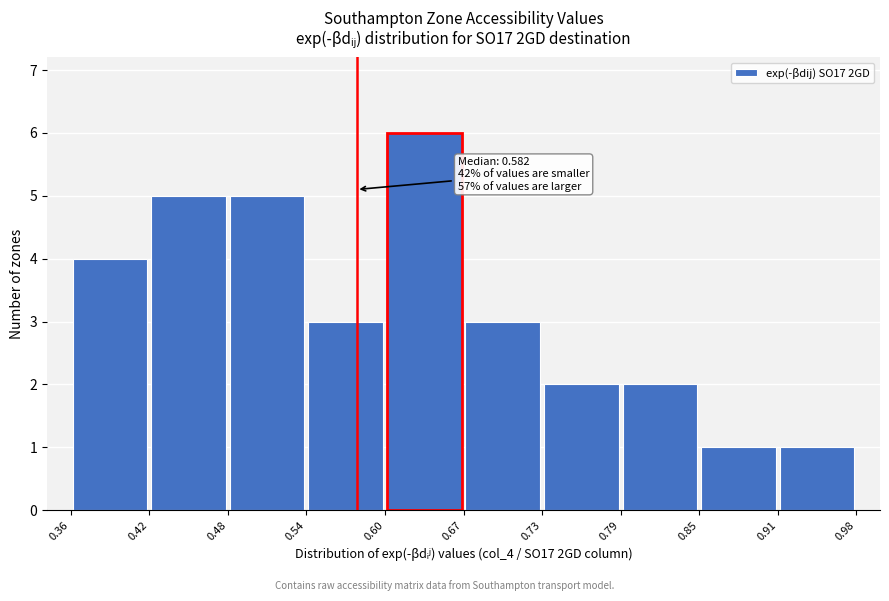

Which range on the x-axis has the tallest bar?

0.60 to 0.67